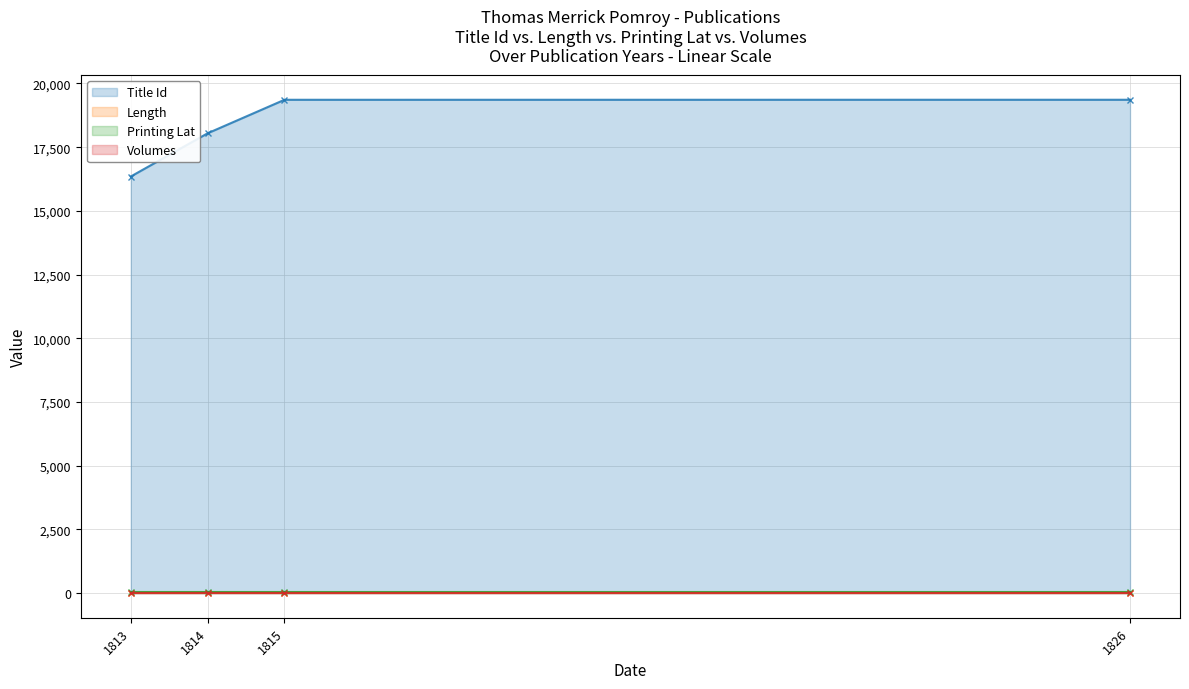

What is the approximate value of Length (line) at 1814?

18.0